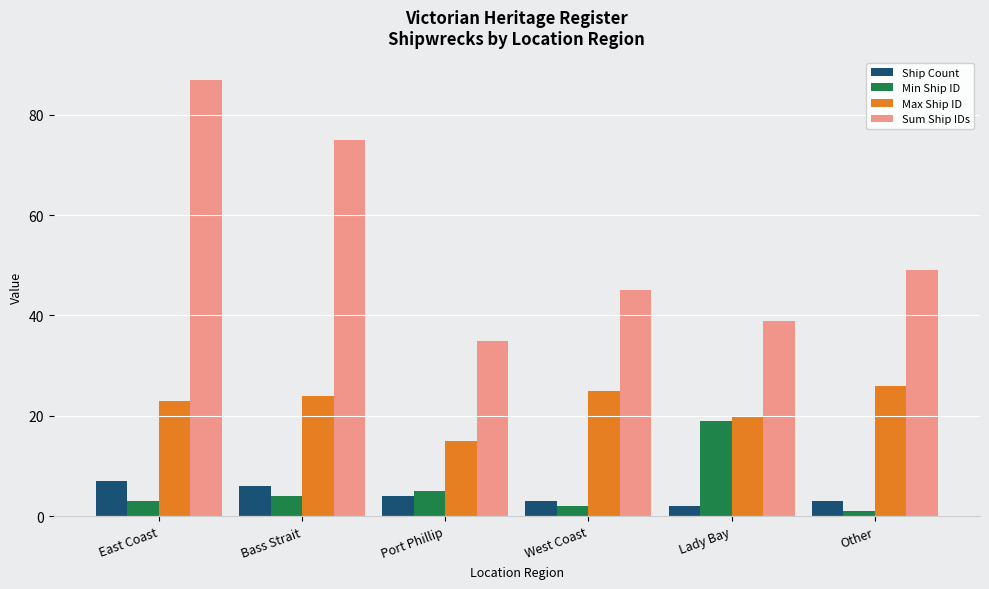

How many series are shown in this chart?

4